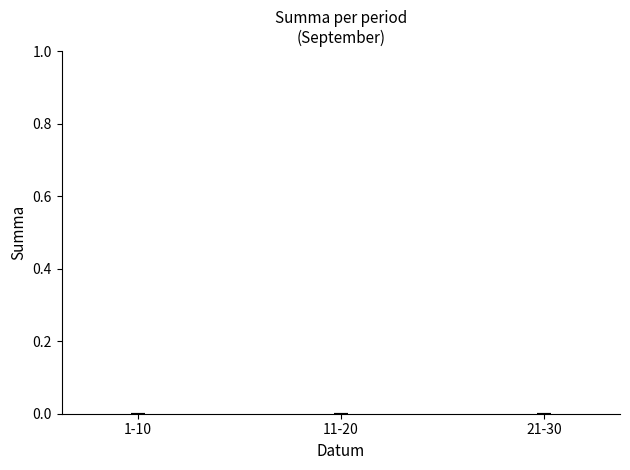

Does the chart contain stacked bars?

No